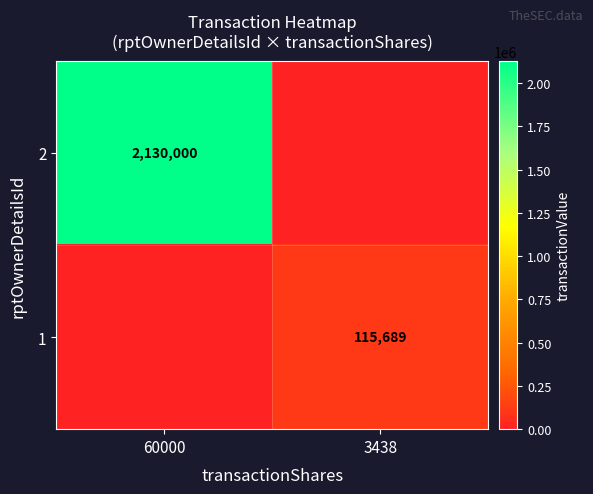

True or false: 1 has a value of 115689 at 3438.

True